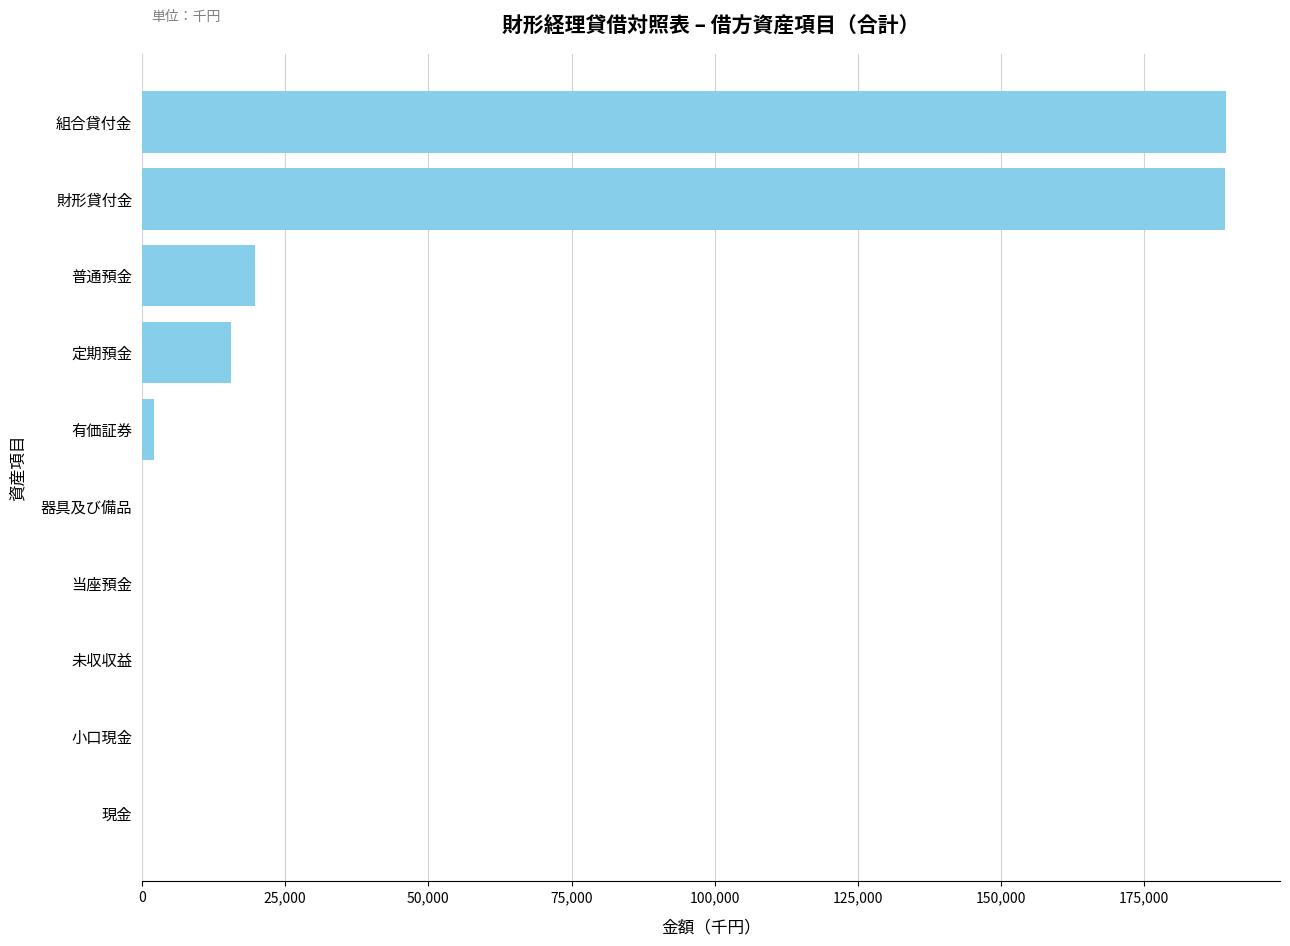

Which has a higher value, 未収収益 or 普通預金?

普通預金